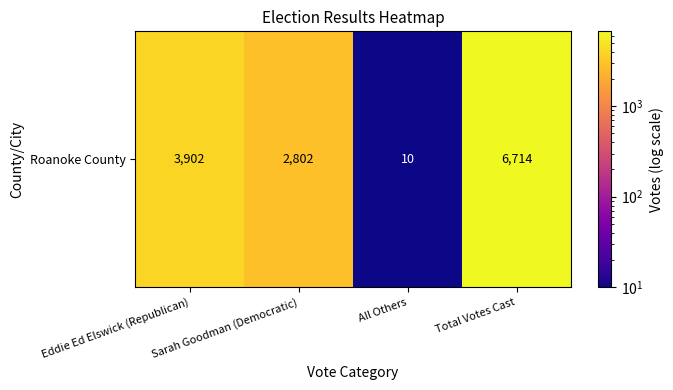

True or false: the data shows 10 at All Others.

True